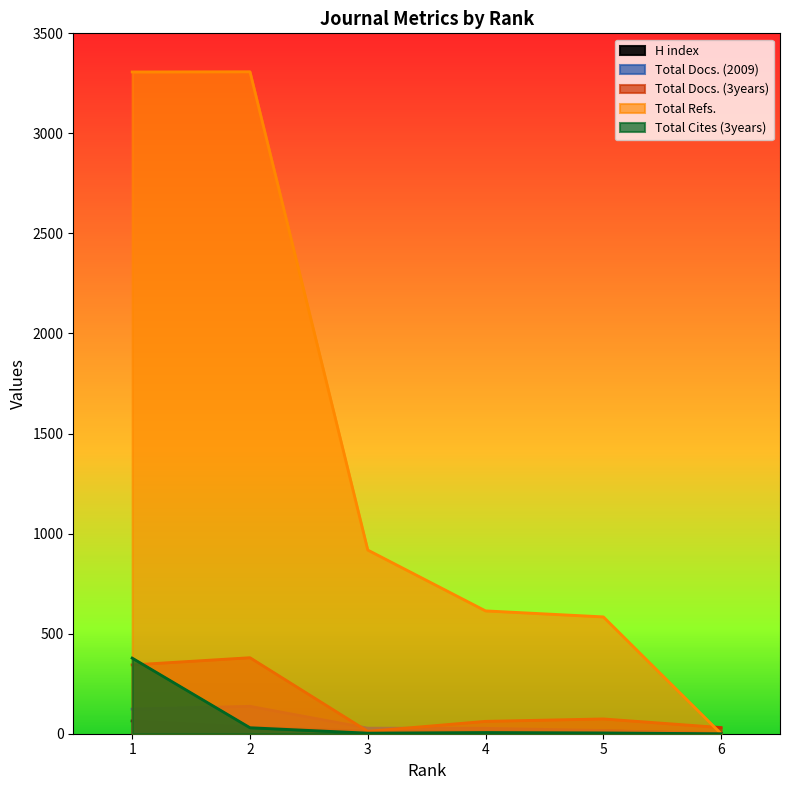

At which label does H index first exceed 15?

1